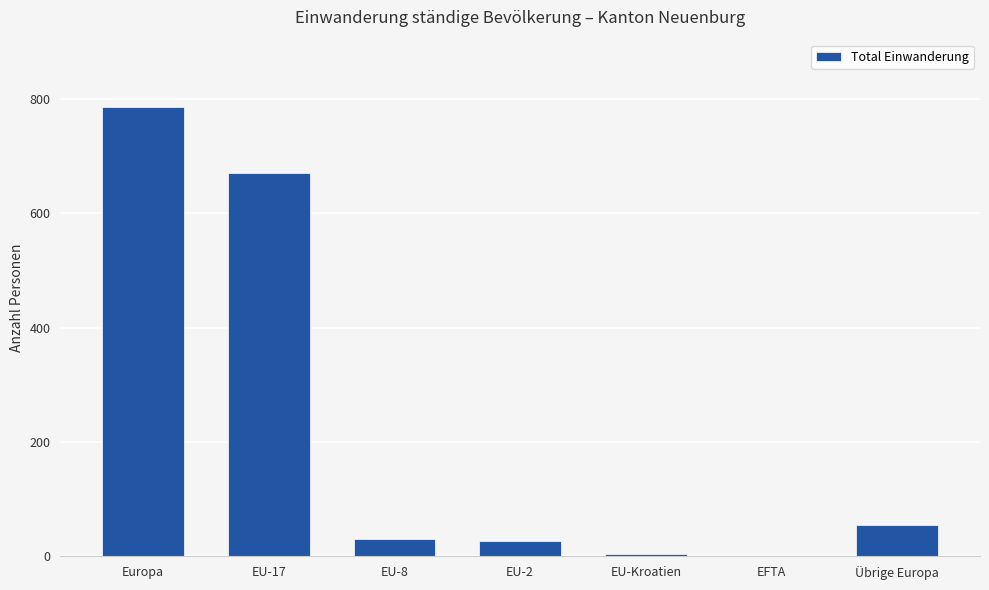

Where does the data first go above 31?

Europa